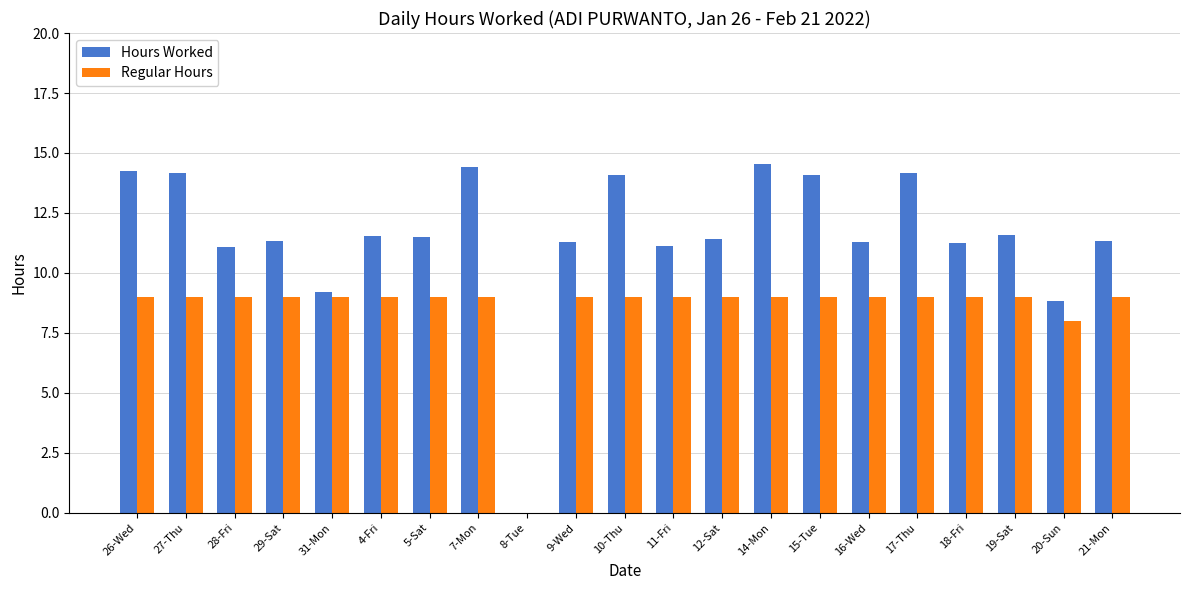

Which series has the largest total across all categories?

Hours Worked